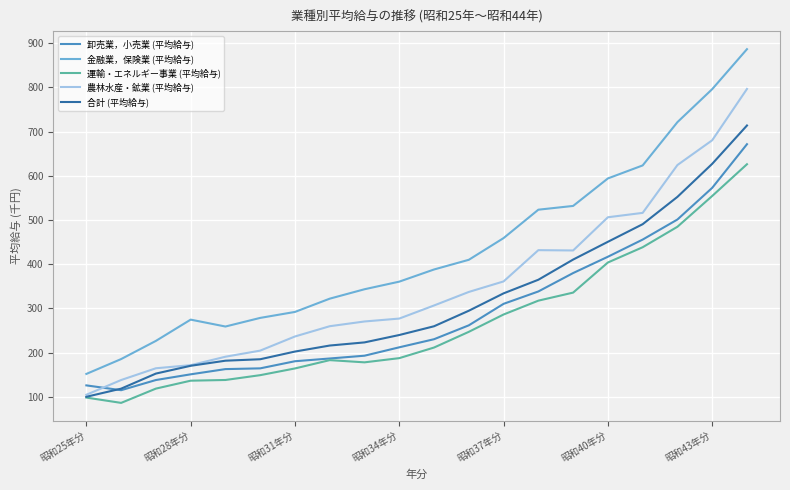

List the series in order of their peak value, highest first.

金融業，保険業 (平均給与), 農林水産・鉱業 (平均給与), 合計 (平均給与), 卸売業，小売業 (平均給与), 運輸・エネルギー事業 (平均給与)